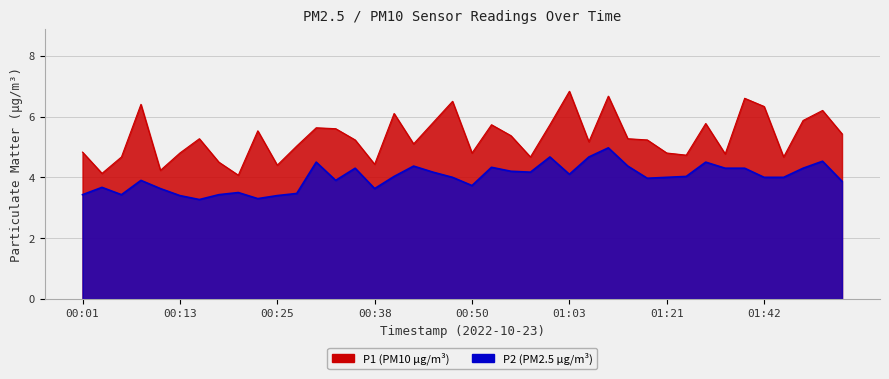

The P2 series shows 4.5 at 01:27. True or false?

True